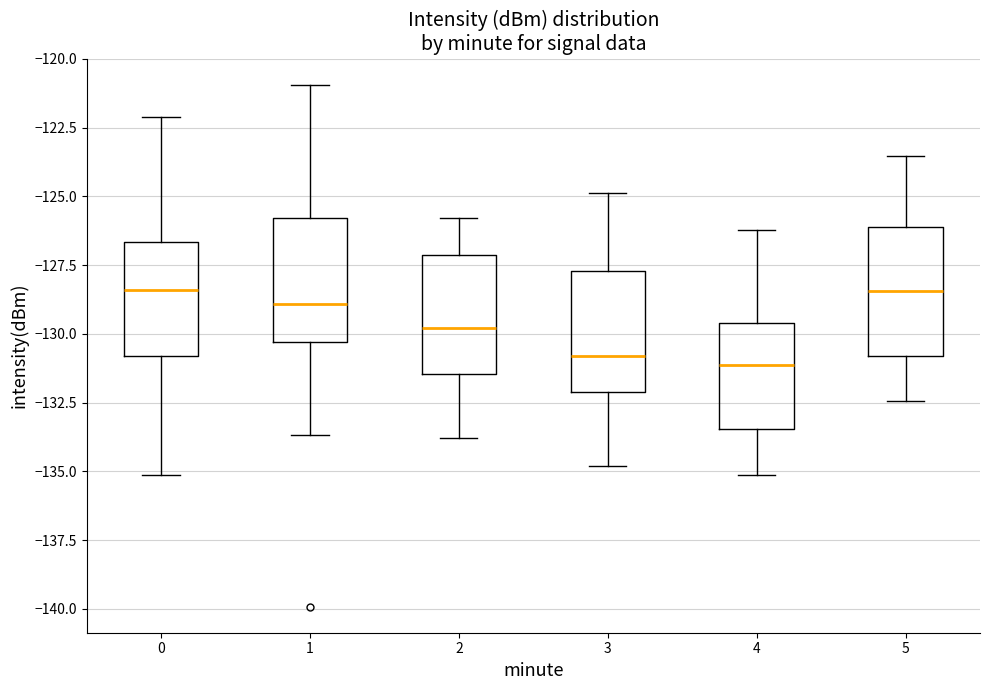

Where does the lower whisker of the box at x = 0 end on the y-axis? The values are not printed on the chart, so give them approximately, as read against the axis.

-135.0